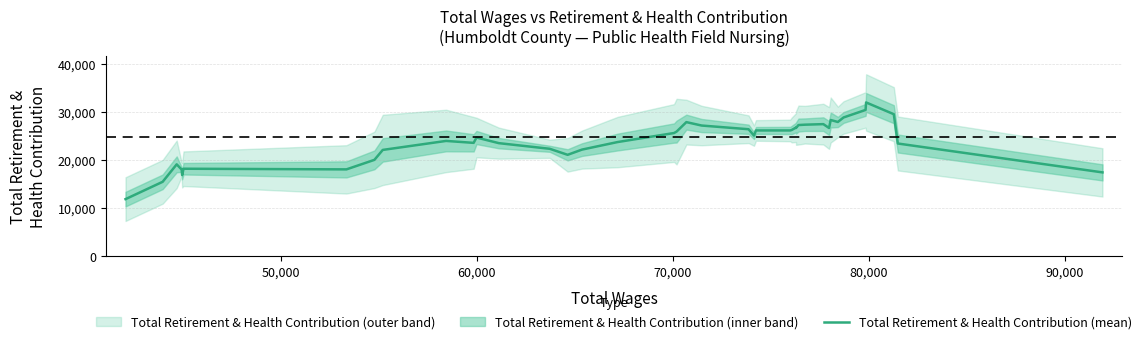

What is the highest value of the Total Retirement & Health Contribution (mean) series?

31971.8